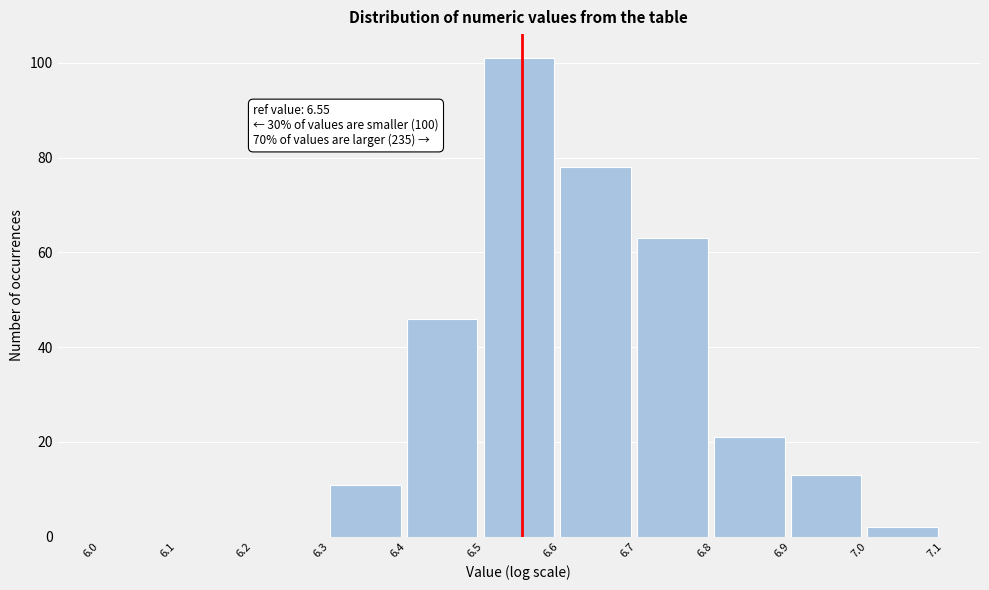

Which range on the x-axis has the tallest bar?

6.5 to 6.6